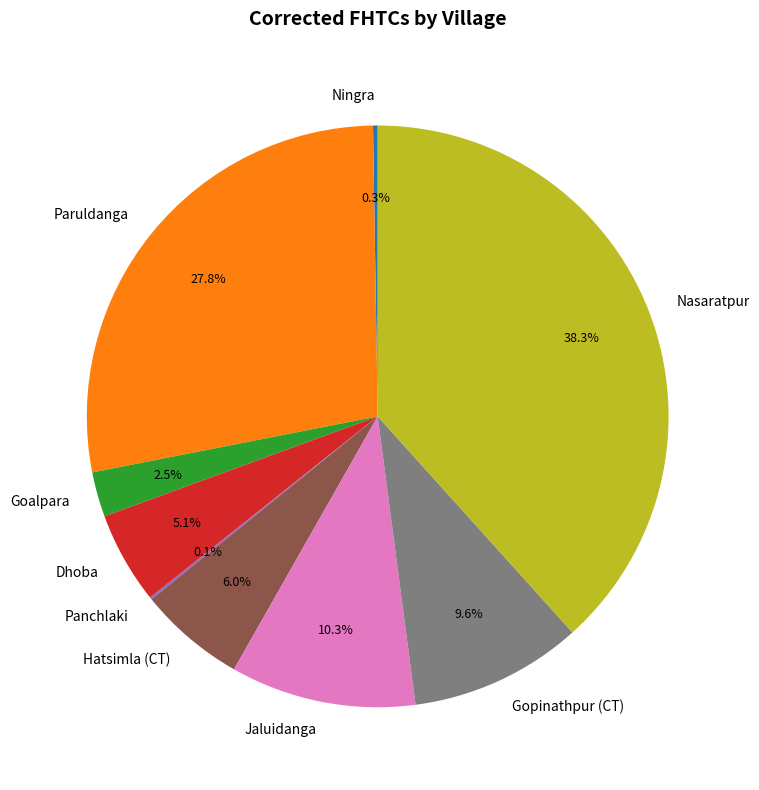

What is the total percentage of Dhoba and Goalpara?

7.6%